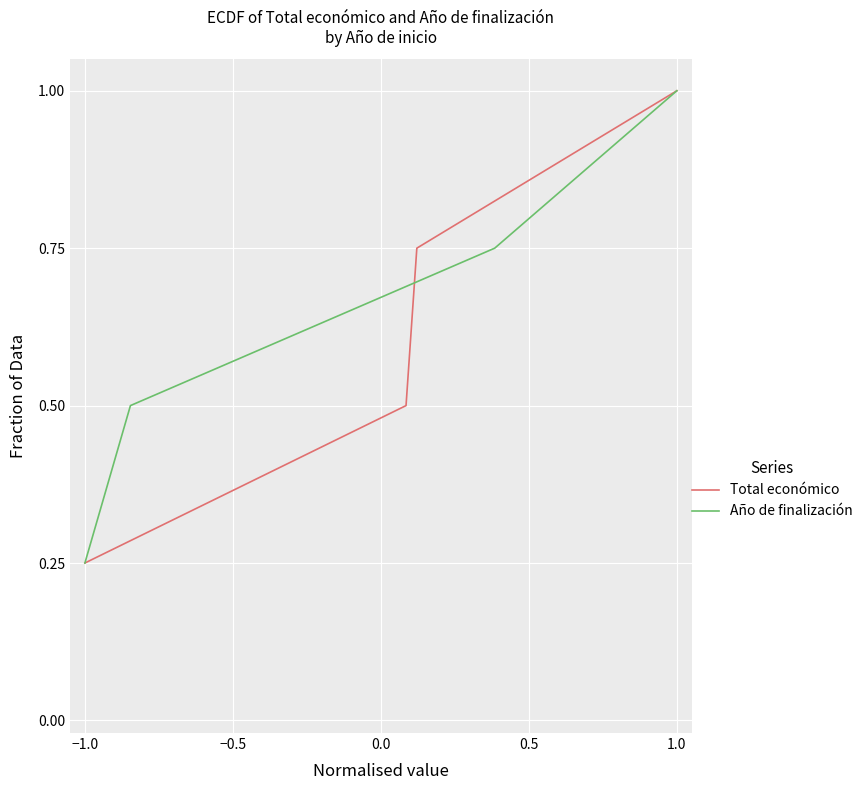

The Total económico series shows 0.3 at 1.0. True or false?

False